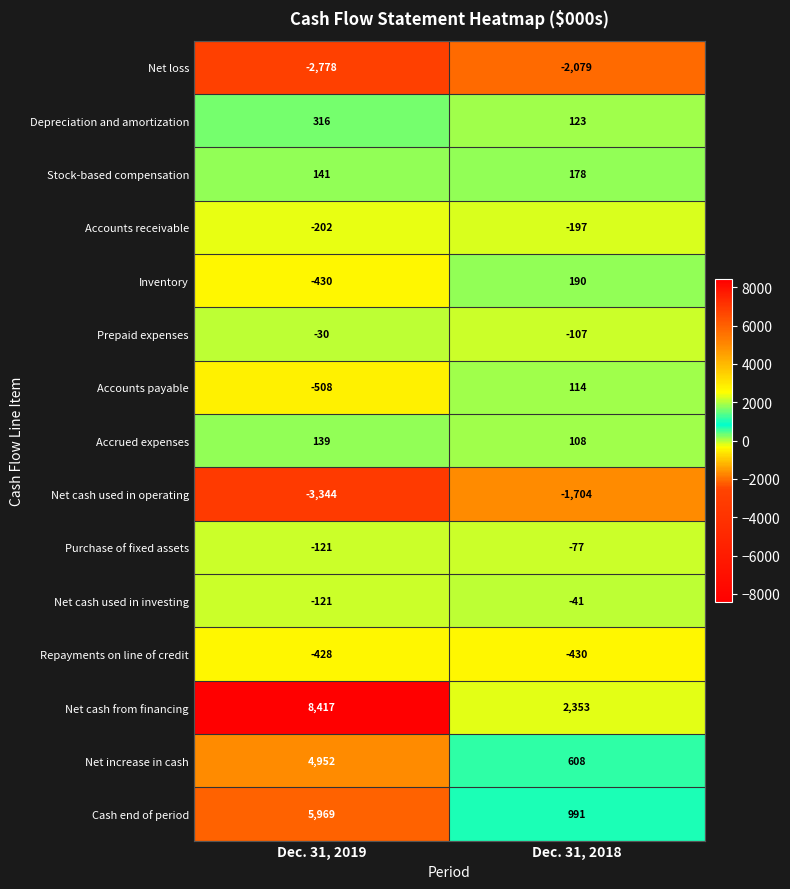

True or false: Net cash from financing has a value of 3198 at Dec. 31, 2018.

False